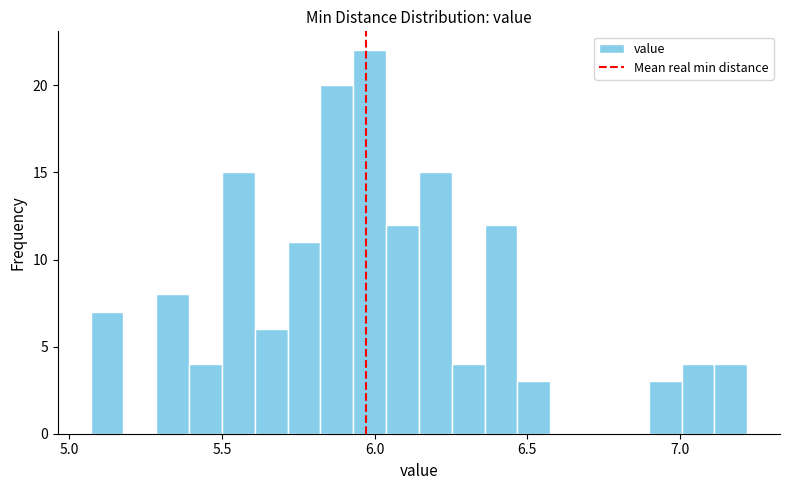

Around what value on the x-axis is the tallest bar? Give the approximate position of its centre, as read against the axis.

6.00